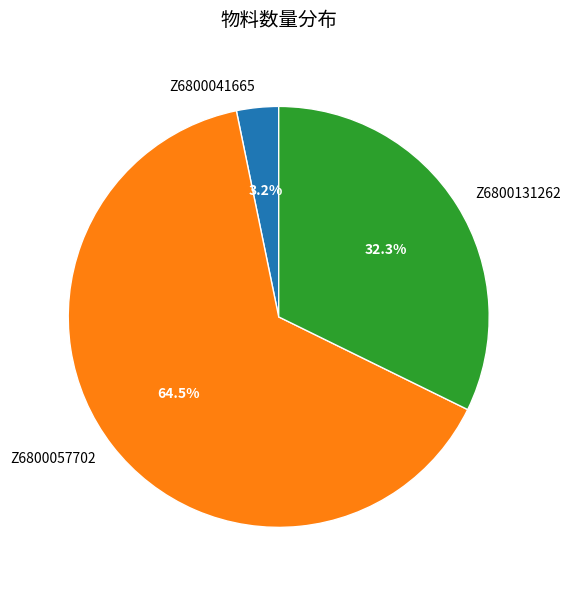

What is the smallest slice in the pie chart?

Z6800041665